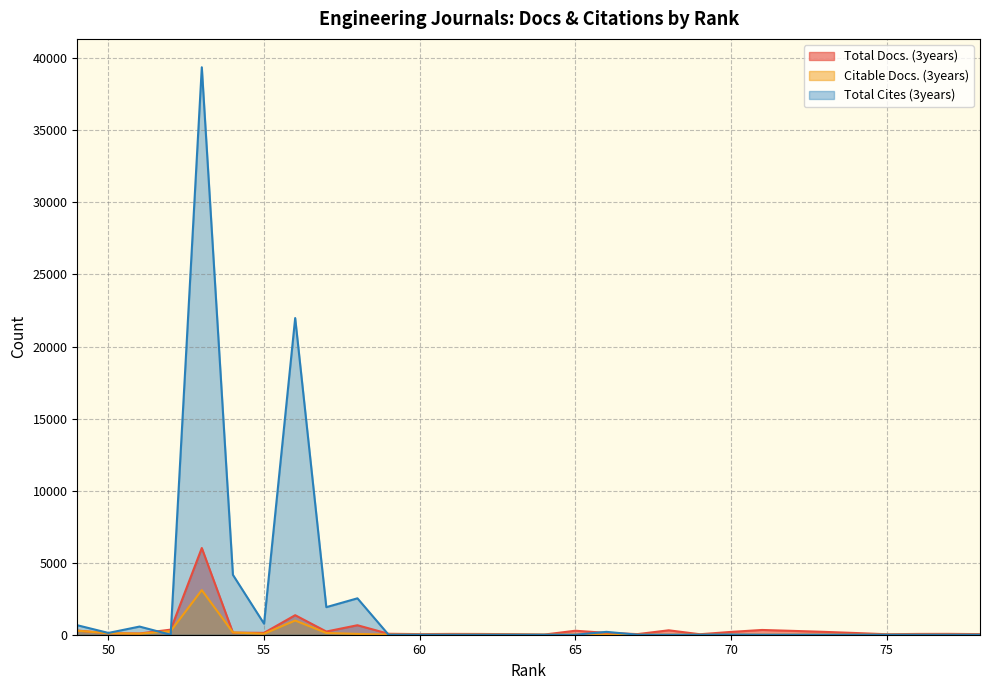

Reading right to left, what are all the values shown in this chart?

Total Docs. (3years): 49=288	50=102	51=86	52=353	53=6017	54=146	55=129	56=1355	57=222	58=658	59=66	60=42	61=56	62=52	63=37	64=10	65=277	66=128	67=43	68=307	69=34	70=195	71=330	72=266	73=198	74=119	75=33	76=55	77=59	78=42
Citable Docs. (3years): 49=280	50=103	51=71	52=253	53=3095	54=157	55=66	56=985	57=122	58=56	59=9	60=4	61=4	62=8	63=7	64=0	65=7	66=5	67=0	68=2	69=0	70=0	71=0	72=0	73=2	74=1	75=3	76=1	77=0	78=0
Total Cites (3years): 49=658	50=124	51=566	52=0	53=39378	54=4154	55=765	56=21975	57=1913	58=2526	59=0	60=0	61=0	62=0	63=0	64=0	65=0	66=199	67=0	68=0	69=0	70=13	71=0	72=0	73=0	74=0	75=0	76=0	77=0	78=0